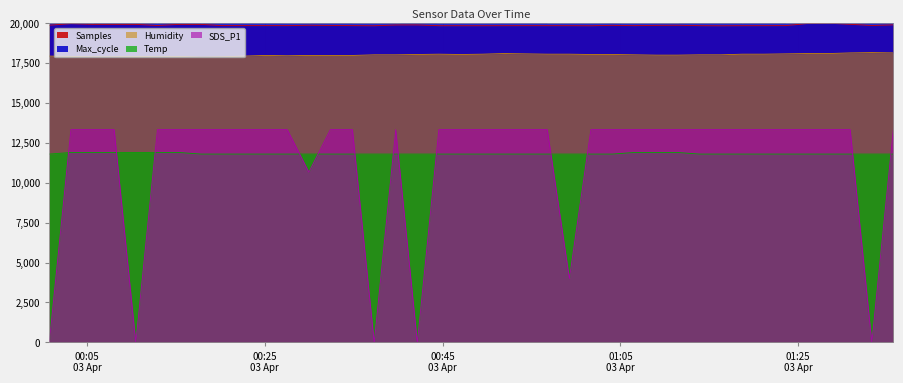

True or false: Humidity and Samples cross at least once.

False